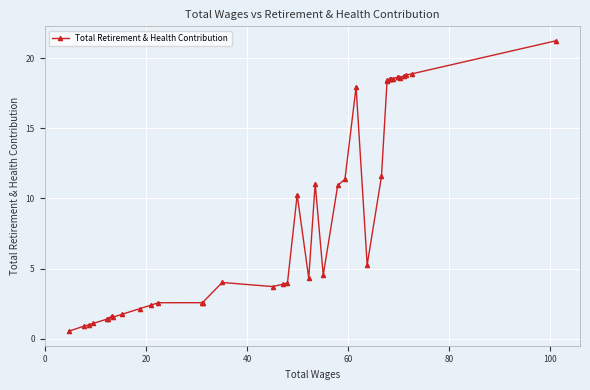

How many lines are shown in the chart?

1